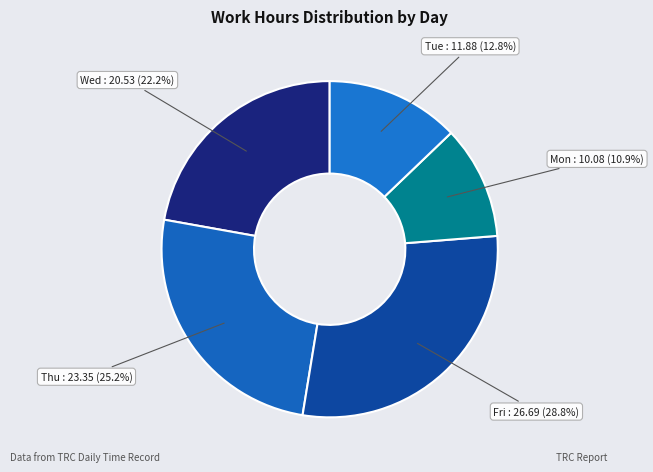

How many segments does this pie chart have?

5